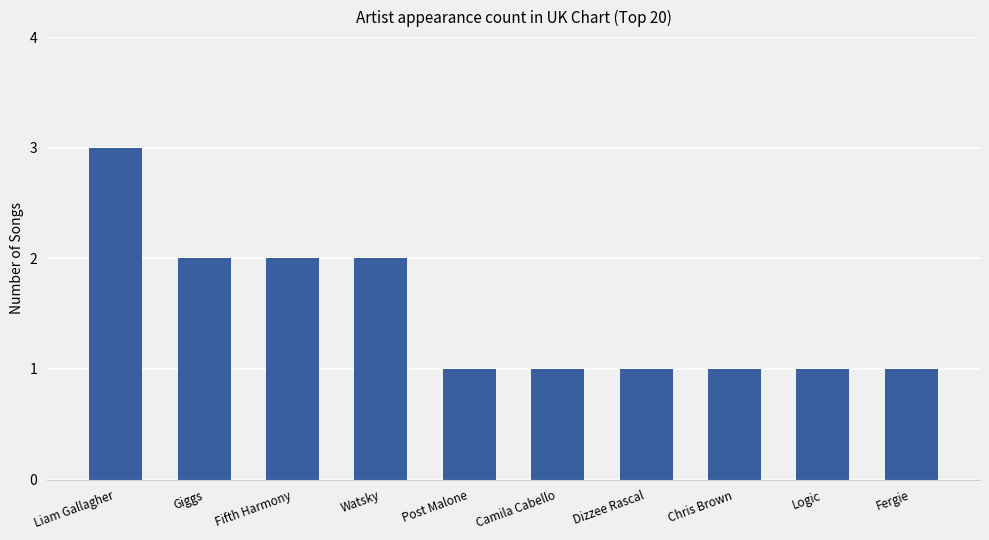

What is the change in value from Giggs to Post Malone?

-1